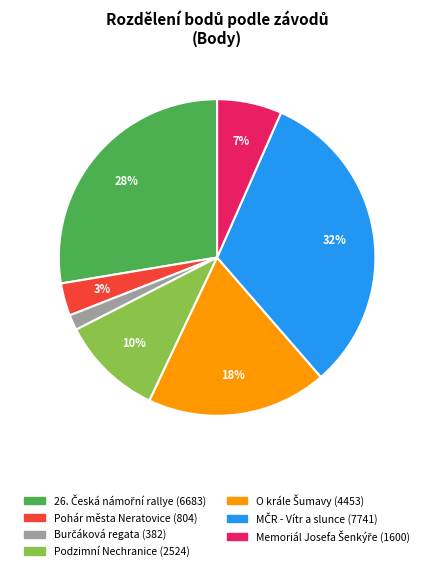

Does any single category account for the majority?

No